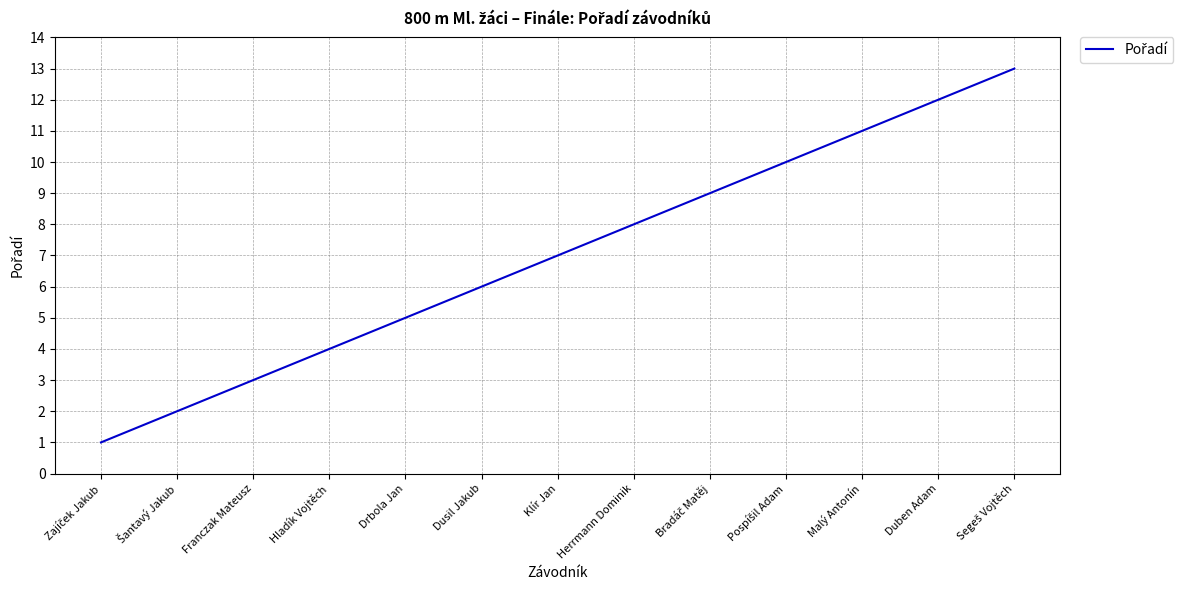

The value at Klír Jan is 7. True or false?

True